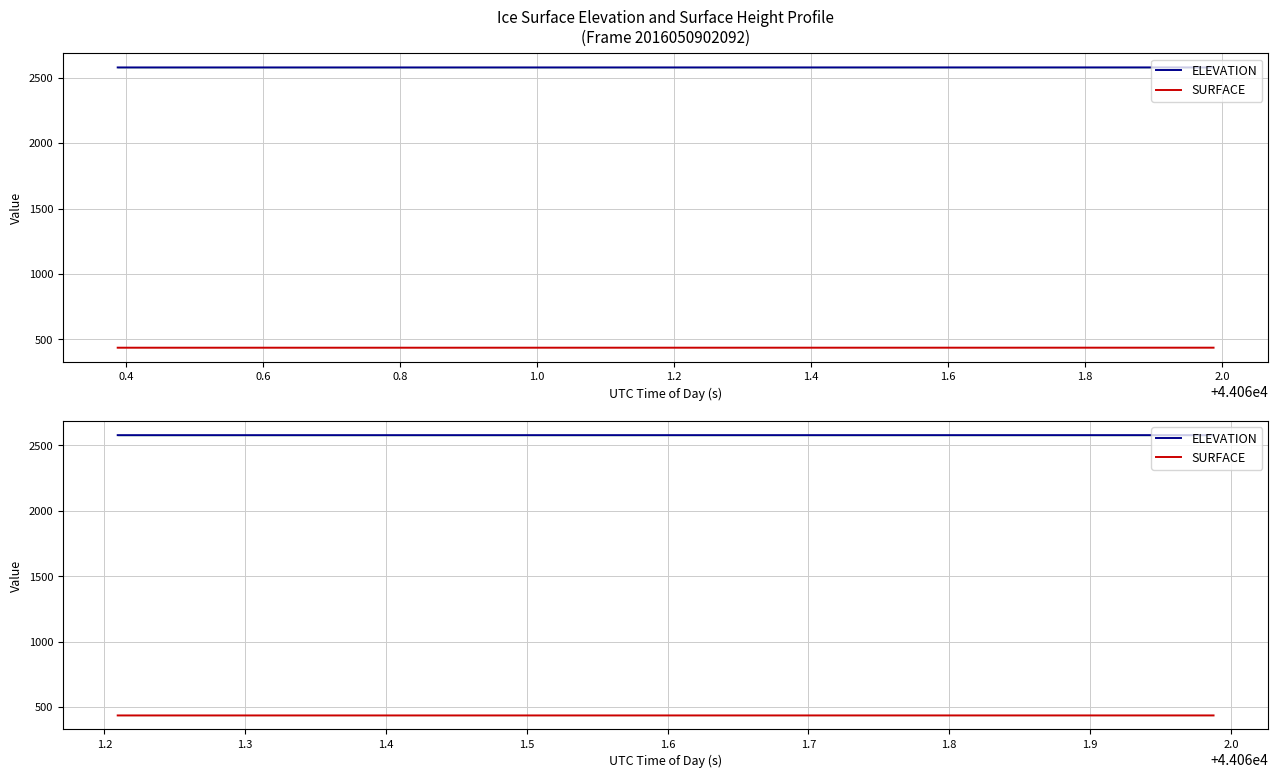

Is it true that SURFACE equals 303.5 at 17?

False